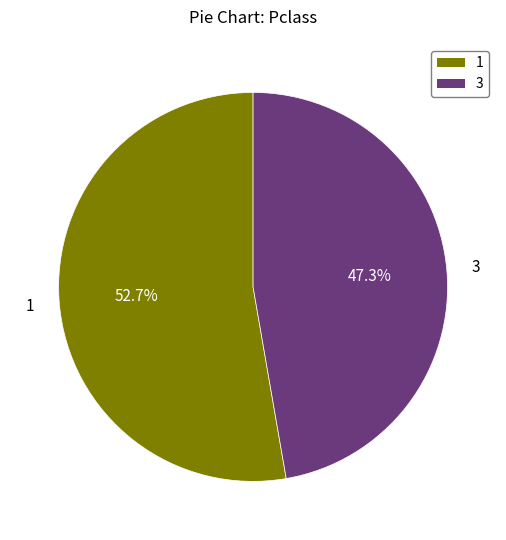

Rank the categories by value from highest to lowest.

1, 3